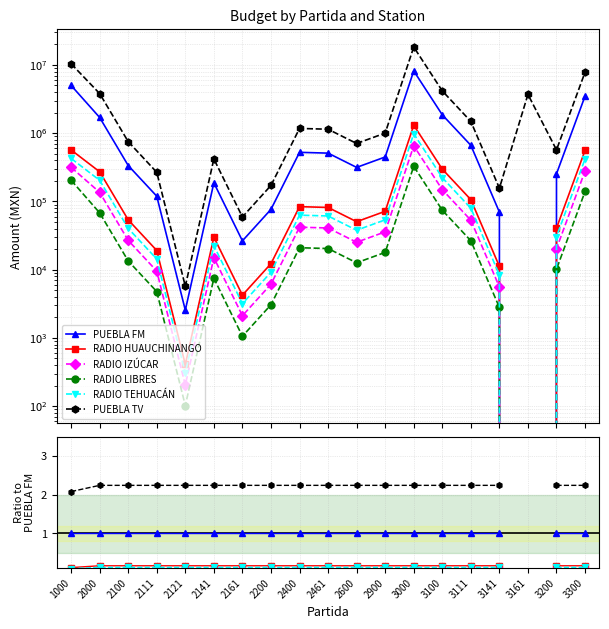

Count the number of data series in this chart.

6